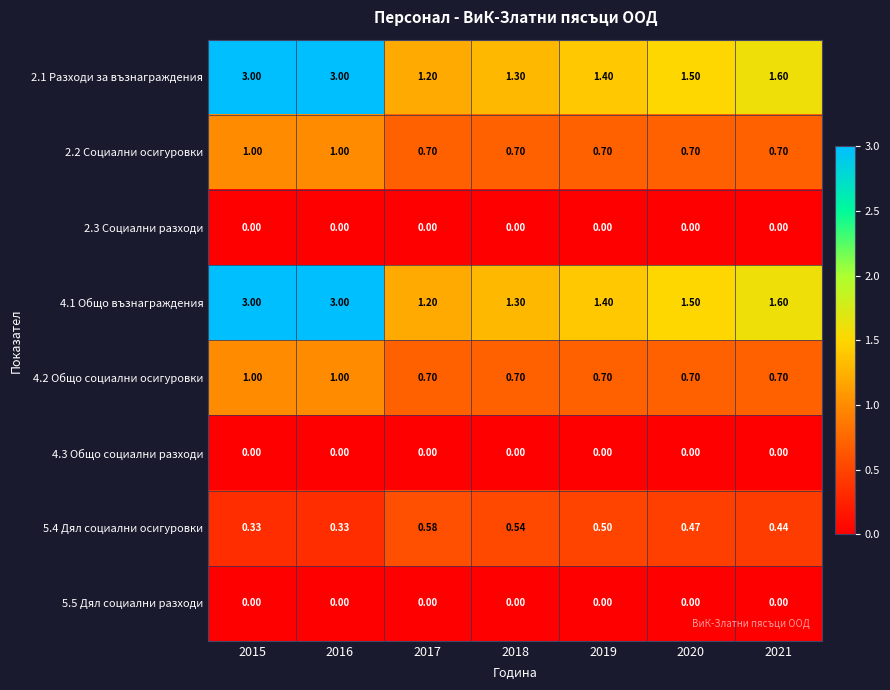

Is the value of 2.3 Социални разходи at 2019 greater than the value of 5.4 Дял социални осигуровки at 2019?

No